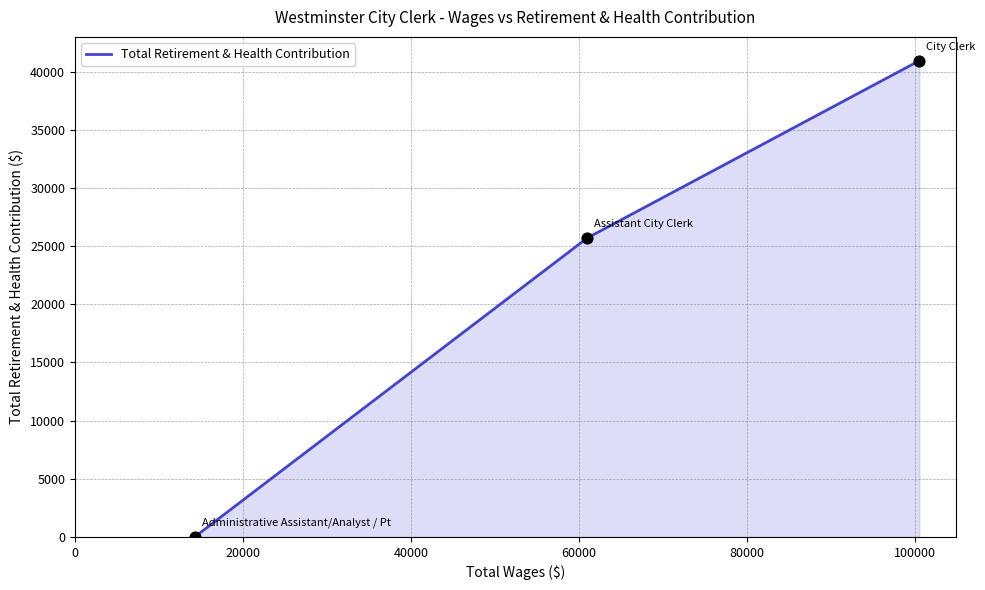

What is the average value?

22218